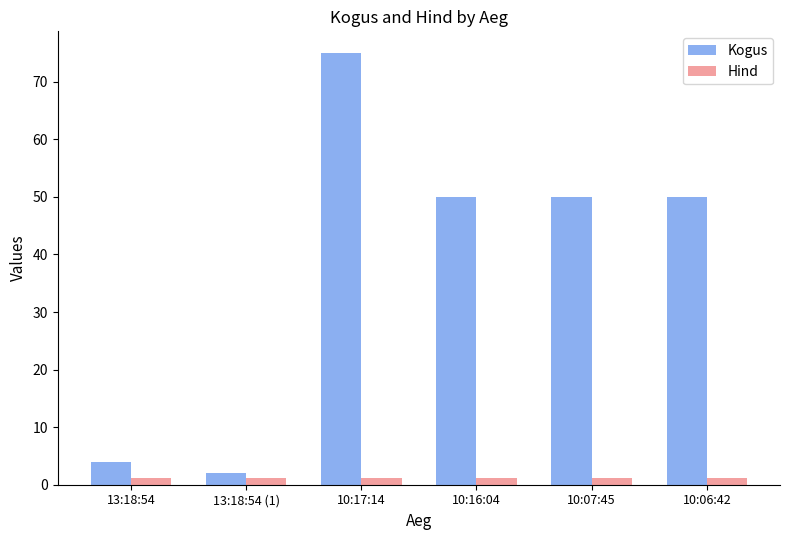

Rank the series by their average value, from highest to lowest.

Kogus, Hind